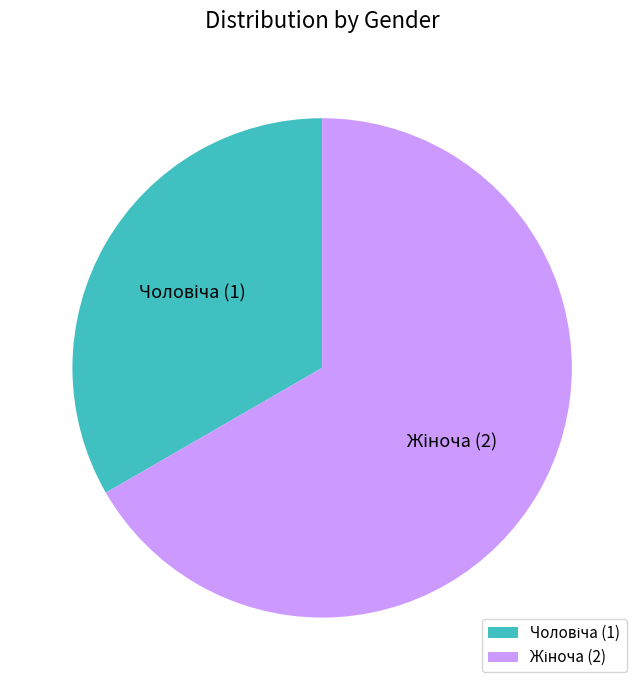

Count the number of slices in the pie.

2